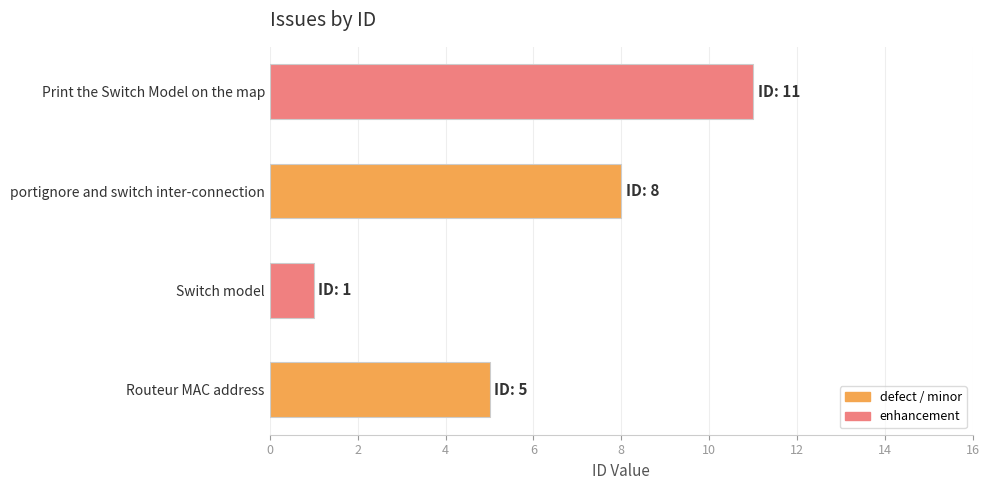

Are the bars horizontal?

Yes